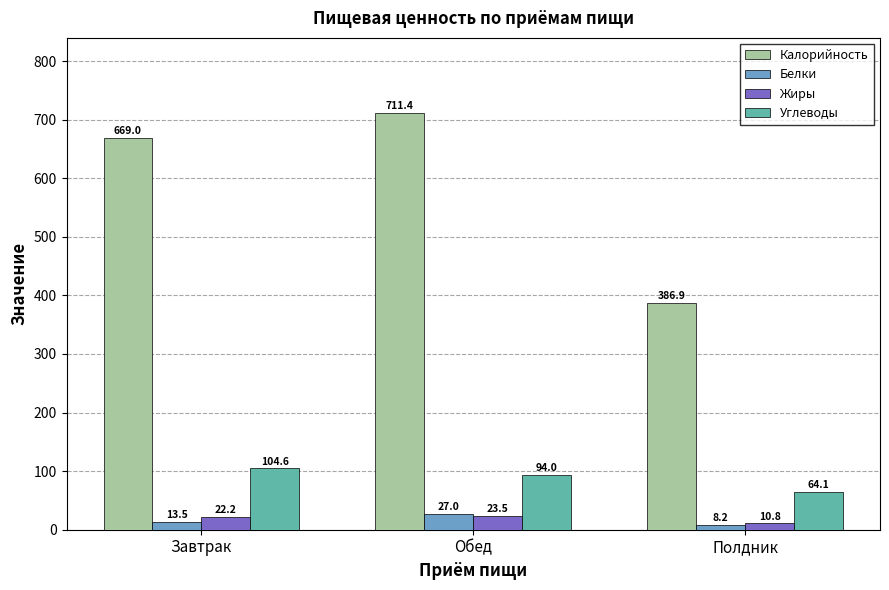

What value does the Белки series have at Полдник?

8.2